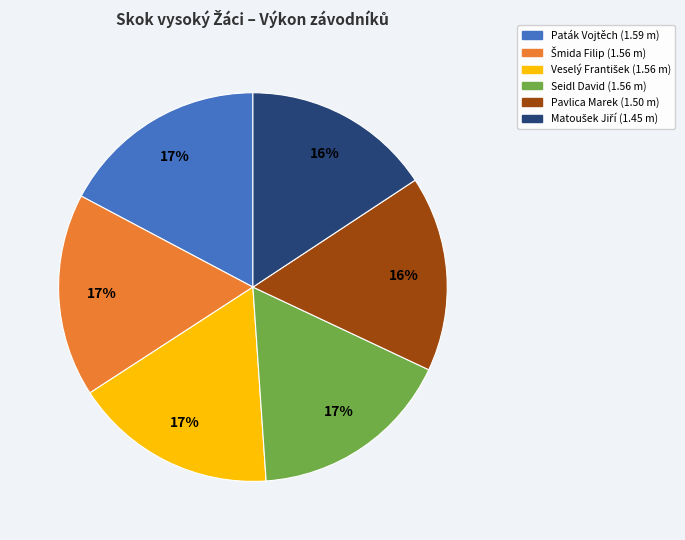

Do Seidl David and Paták Vojtěch together represent more than half of the pie?

No